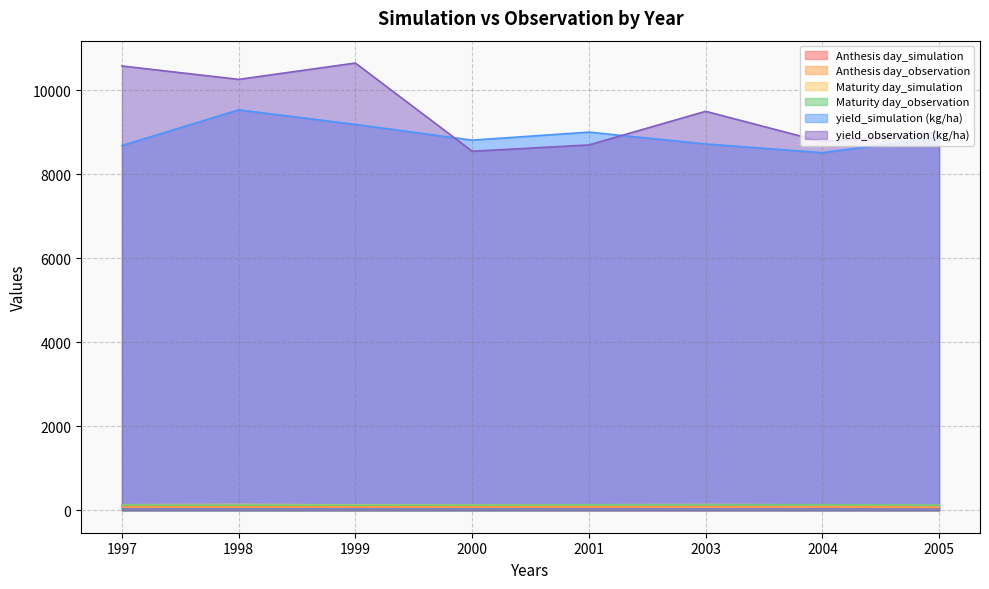

At how many categories does at least one series exceed 2636?

8